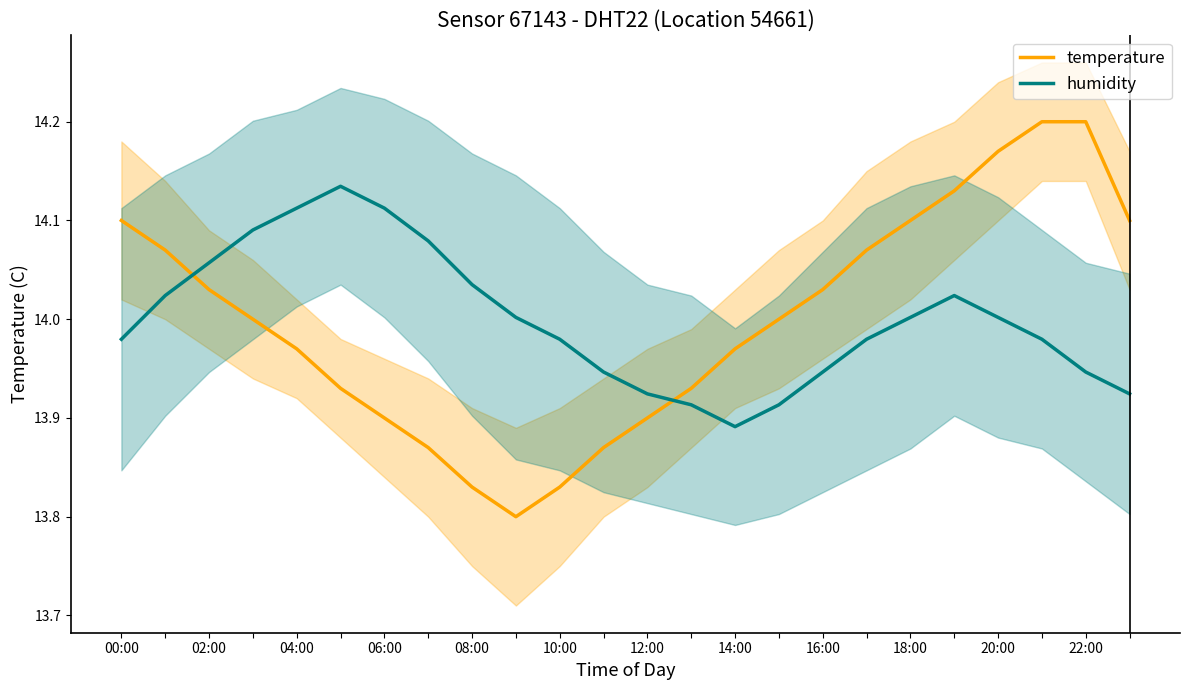

At which label does humidity first exceed 14?

02:00